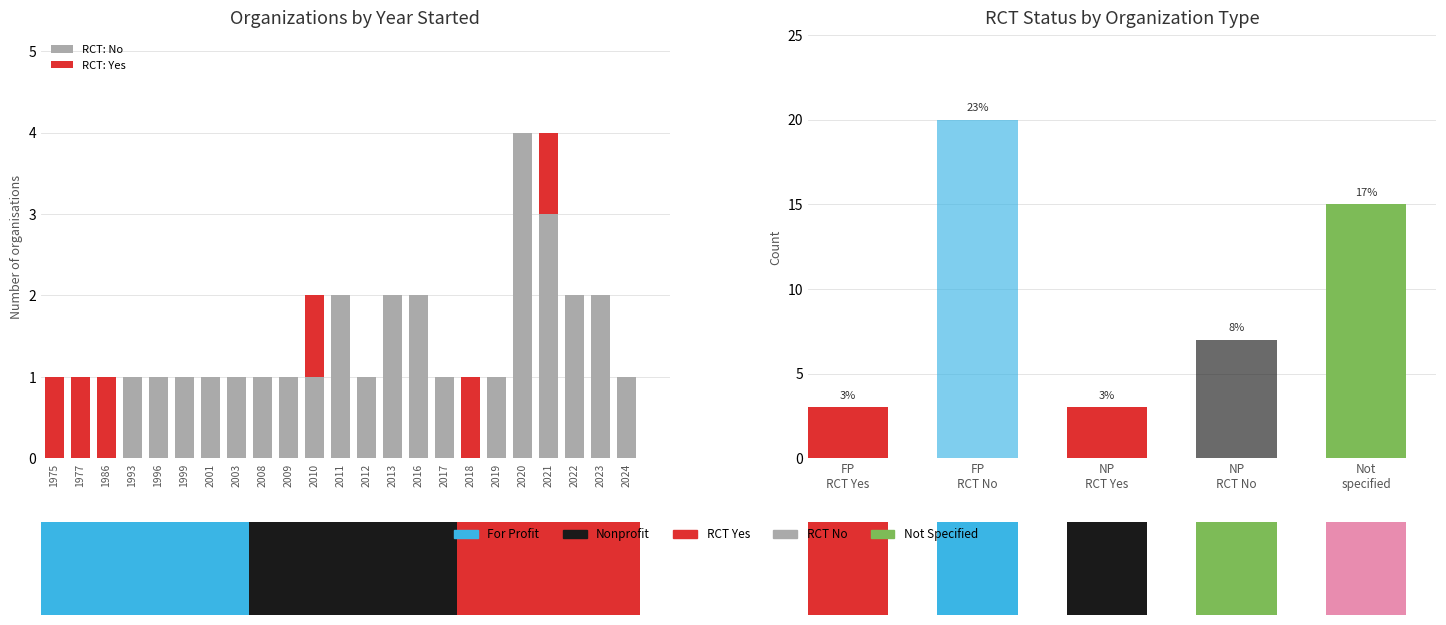

Reading right to left, extract all data points from this chart.

RCT: No: 2024=1	2023=2	2022=2	2021=3	2020=4	2019=1	2018=0	2017=1	2016=2	2013=2	2012=1	2011=2	2010=1	2009=1	2008=1	2003=1	2001=1	1999=1	1996=1	1993=1	1986=0	1977=0	1975=0
RCT: Yes: 2024=0	2023=0	2022=0	2021=1	2020=0	2019=0	2018=1	2017=0	2016=0	2013=0	2012=0	2011=0	2010=1	2009=0	2008=0	2003=0	2001=0	1999=0	1996=0	1993=0	1986=1	1977=1	1975=1